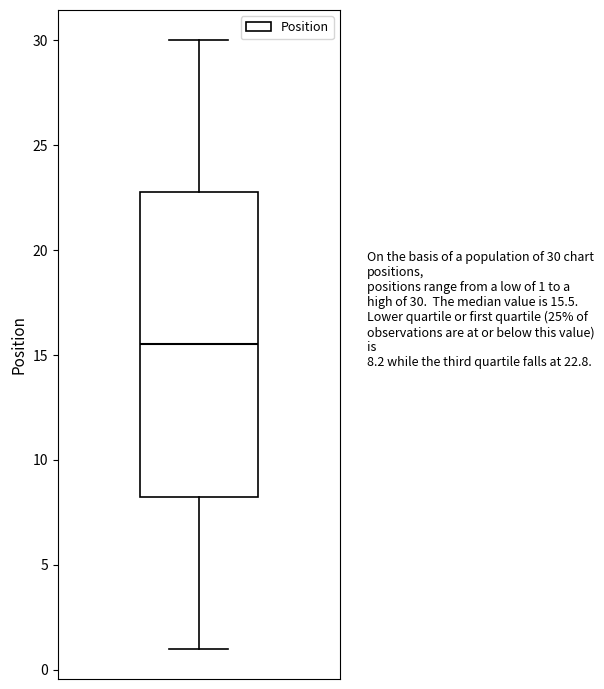

Transcribe this box plot: give where the median line is, the range the box spans, and where the two whiskers end, as read against the y-axis. The values are not printed on the chart, so give them approximately, as read against the axis.

median 15.5, box 8.5 to 23.0, whiskers 1.0 to 30.0